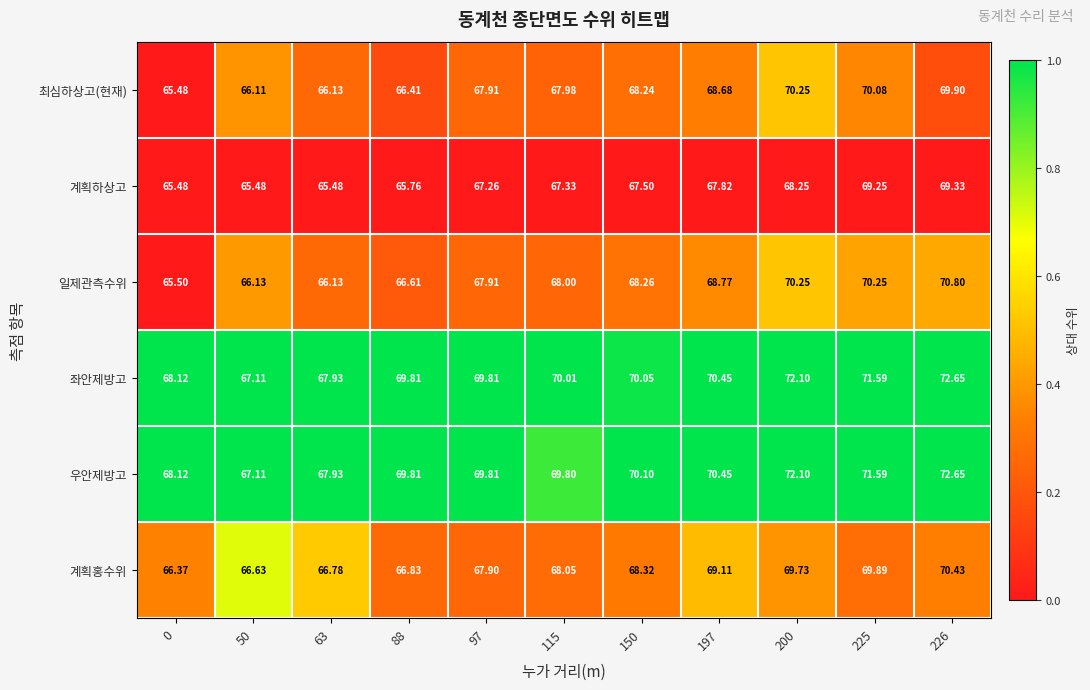

Is the value of 일제관측수위 at 50 greater than the value of 최심하상고(현재) at 97?

No